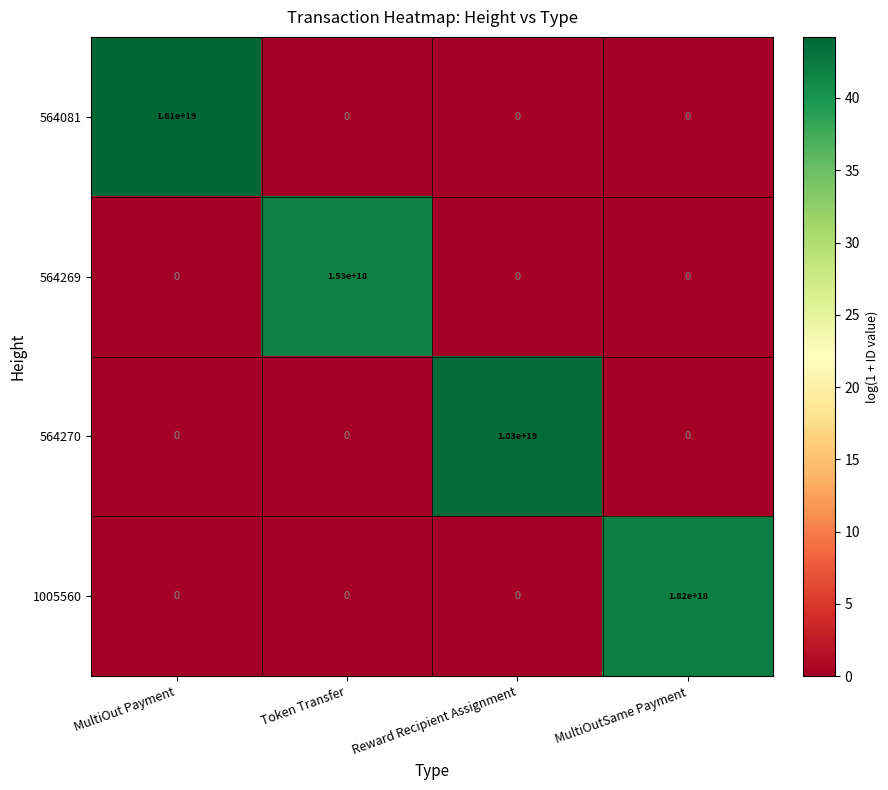

Is it true that 564269 equals 620117166953878144 at Token Transfer?

False